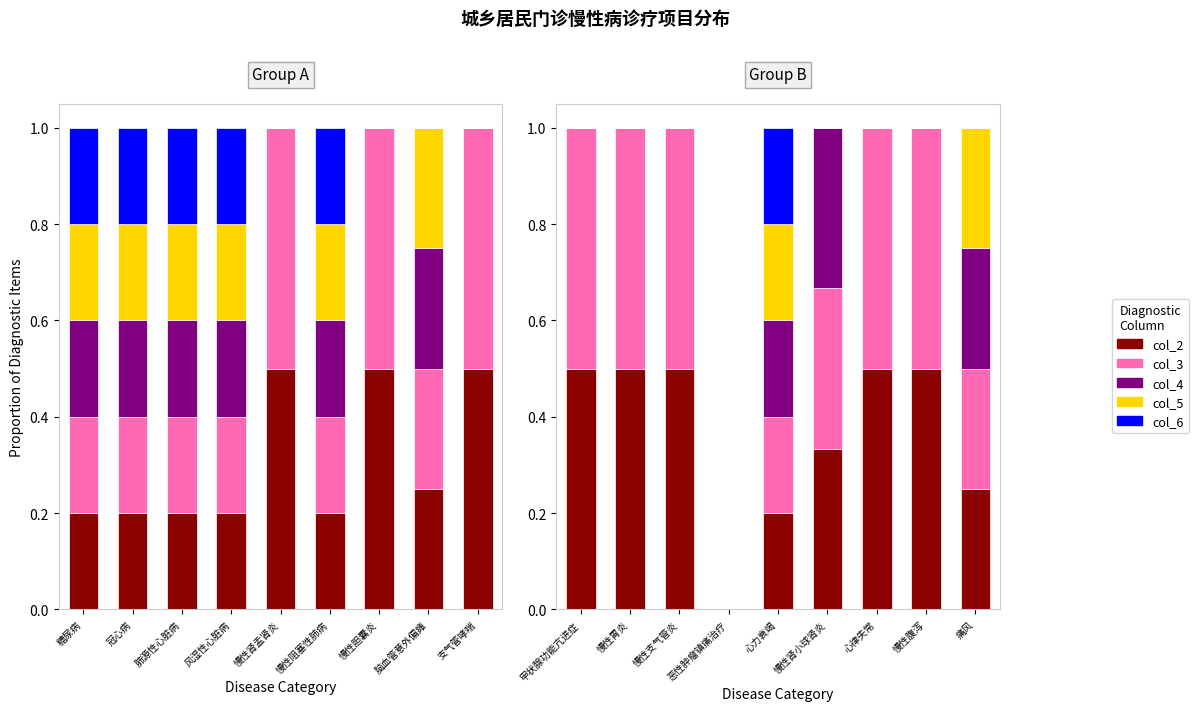

What is the total value across all series at 慢性支气管炎?

1.0